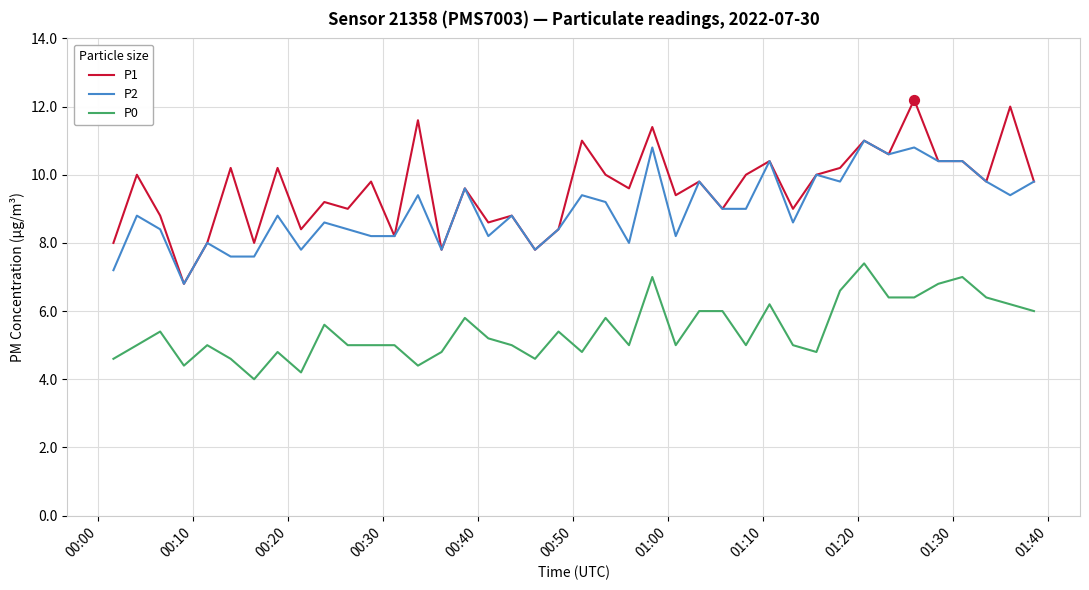

List the series in order of their peak value, highest first.

P1, P2, P0